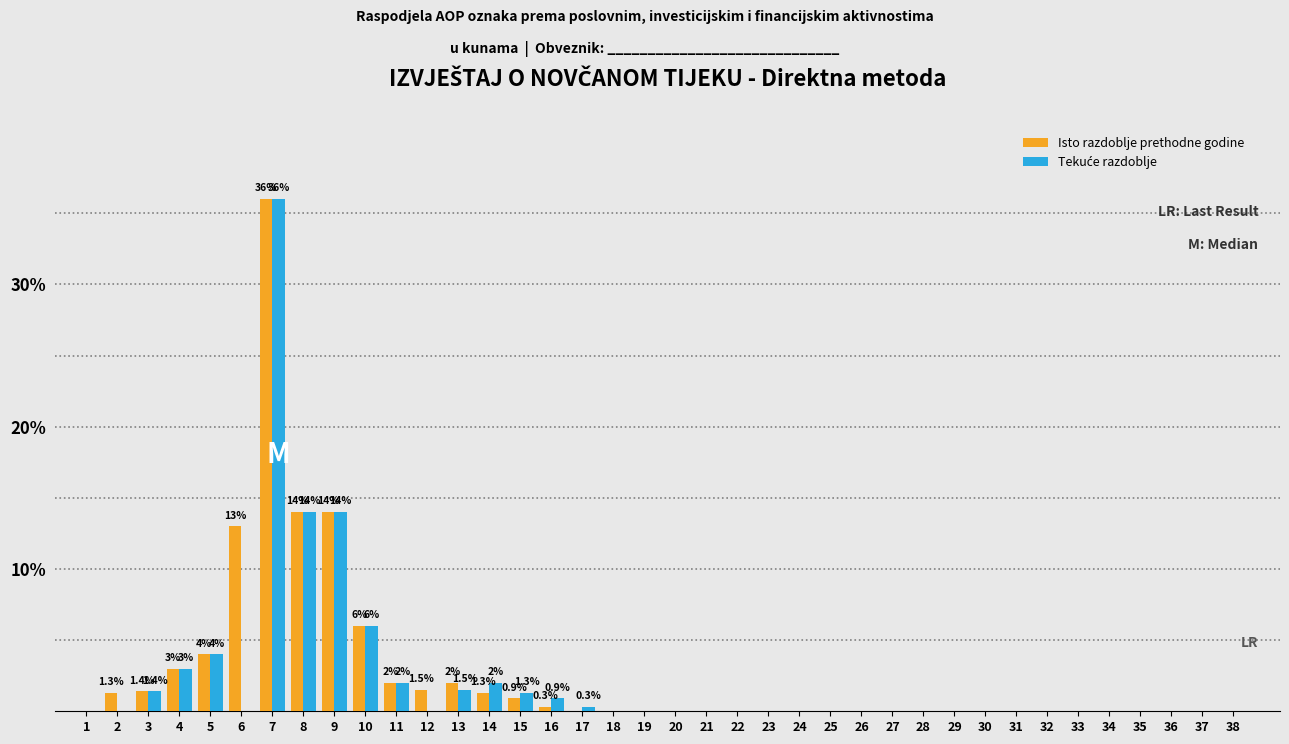

Which category has the highest value in the Isto razdoblje prethodne godine series?

7